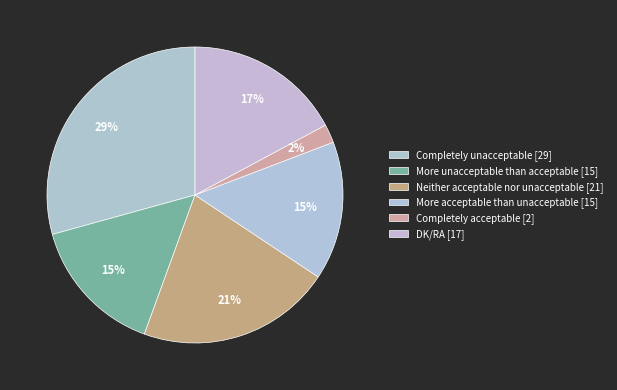

How many slices are in this pie chart?

6